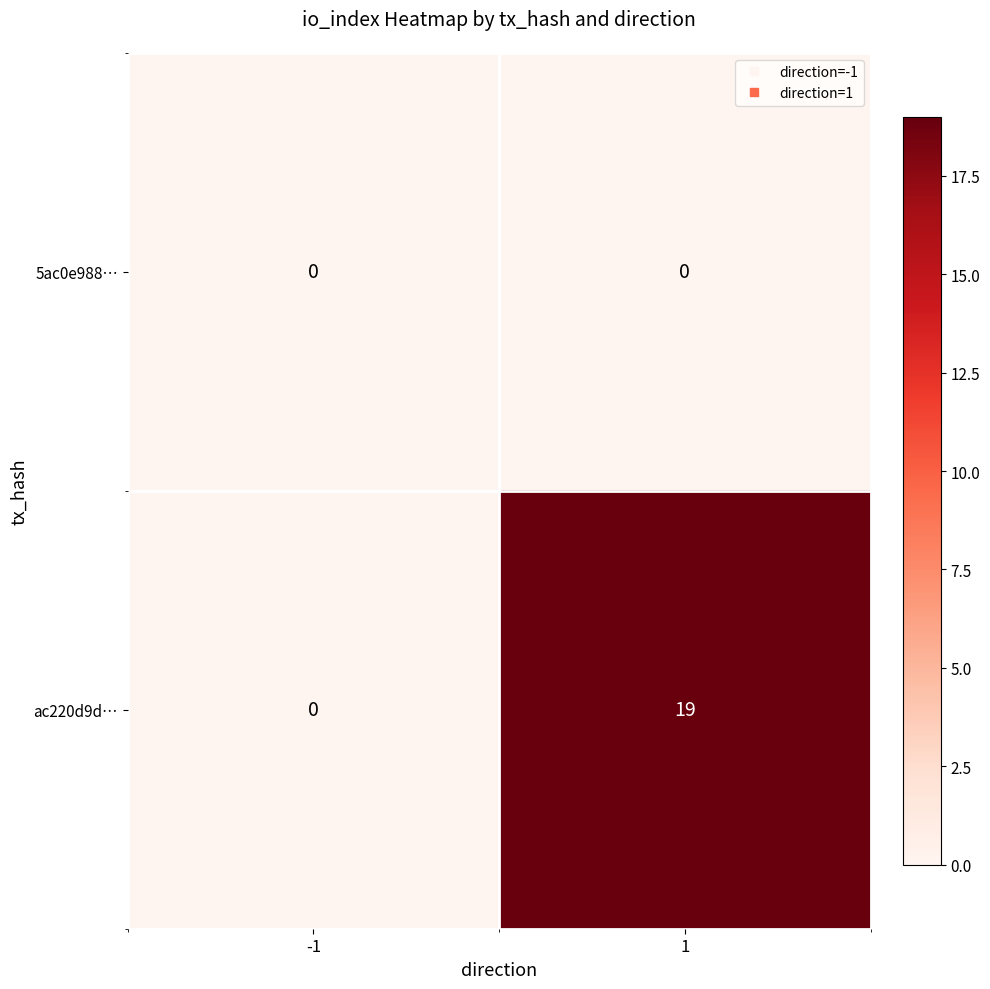

List the series in order of their peak value, lowest first.

5ac0e988…, ac220d9d…